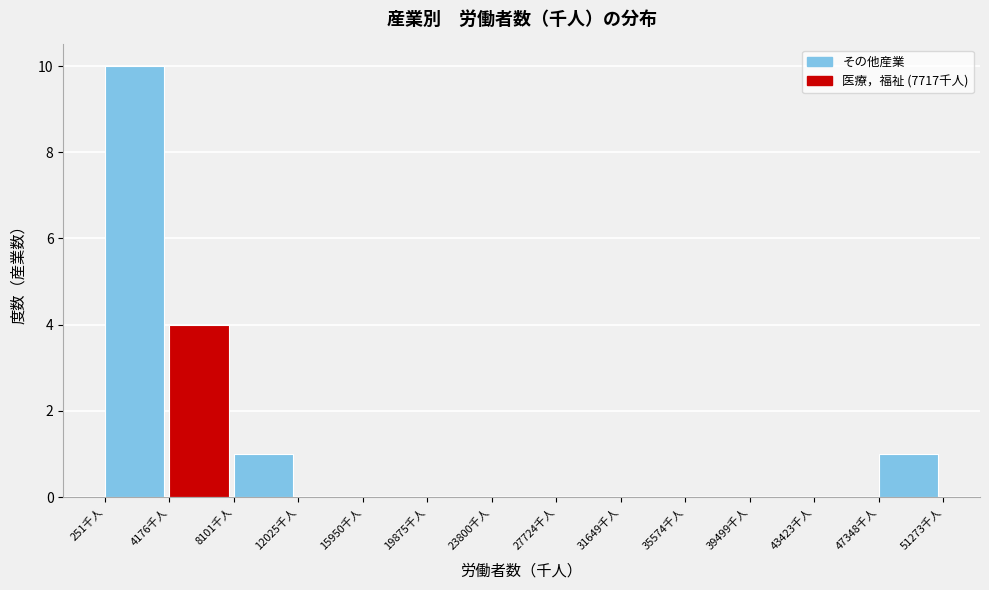

Reading left to right, list every bar in this chart as the range it spans on the x-axis followed by its height. Neither the bar edges nor the heights are printed on the chart, so give them approximately, as read against the axes.

500 to 4000: 10
4000 to 8000: 4
8000 to 12000: 1
12000 to 16000: 0
16000 to 20000: 0
20000 to 24000: 0
24000 to 27500: 0
27500 to 31500: 0
31500 to 35500: 0
35500 to 39500: 0
39500 to 43500: 0
43500 to 47500: 0
47500 to 51500: 1